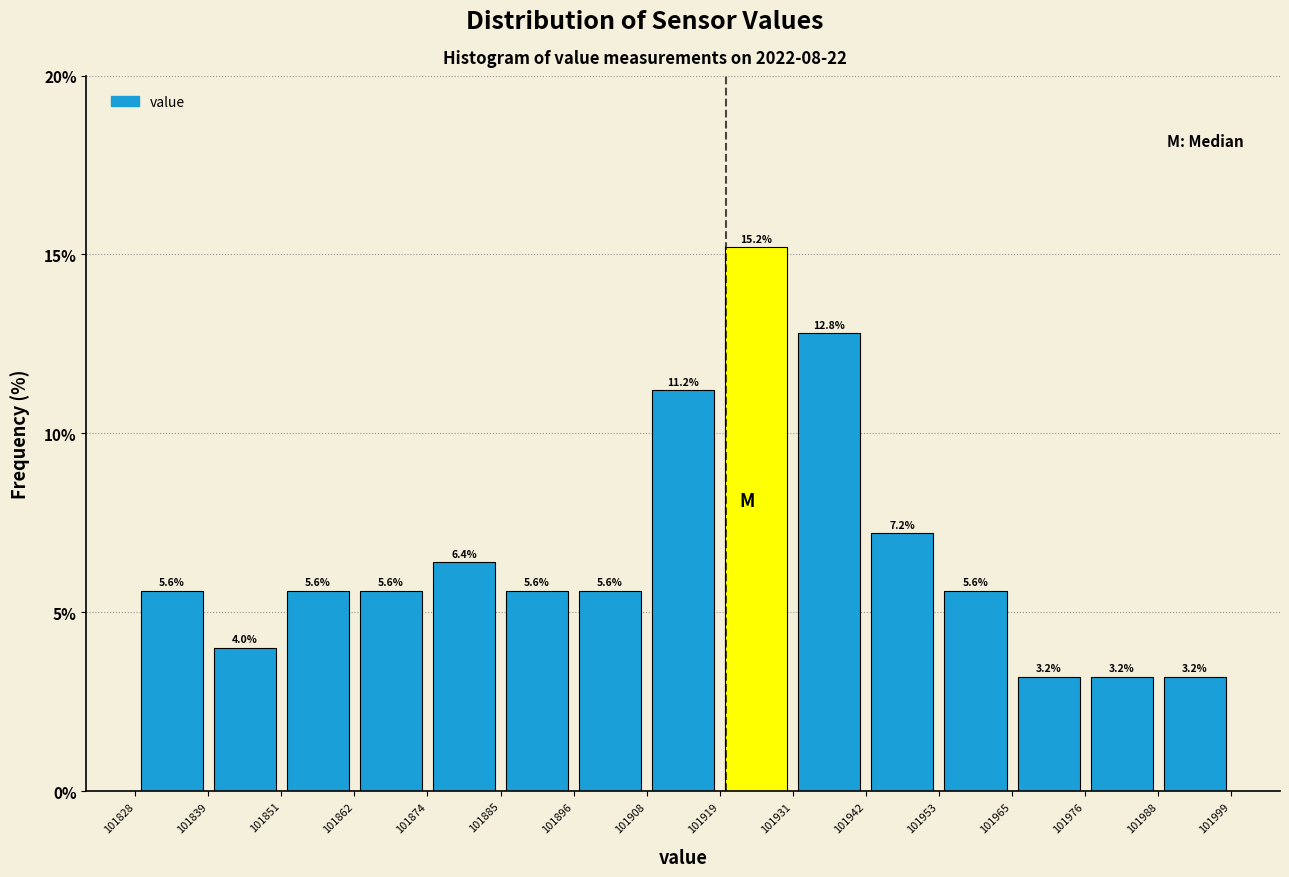

Reading left to right, list every bar in this chart as the range it spans on the x-axis followed by its height.

101828 to 101839: 5.6
101839 to 101851: 4.0
101851 to 101862: 5.6
101862 to 101874: 5.6
101874 to 101885: 6.4
101885 to 101896: 5.6
101896 to 101908: 5.6
101908 to 101919: 11.2
101919 to 101931: 15.2
101931 to 101942: 12.8
101942 to 101953: 7.2
101953 to 101965: 5.6
101965 to 101976: 3.2
101976 to 101988: 3.2
101988 to 101999: 3.2